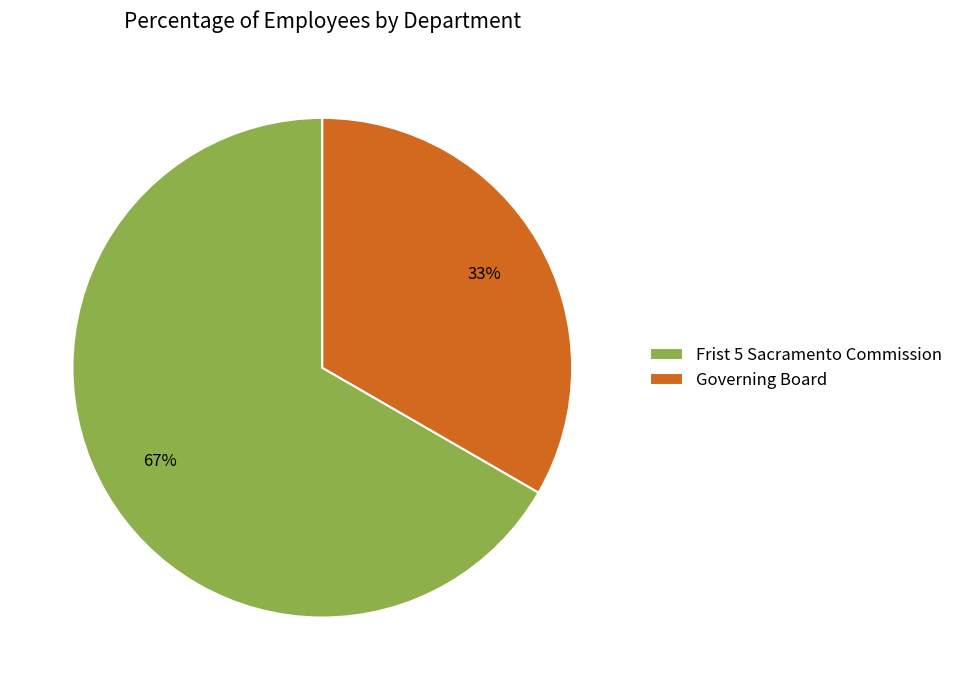

Which has a higher value, Frist 5 Sacramento Commission or Governing Board?

Frist 5 Sacramento Commission